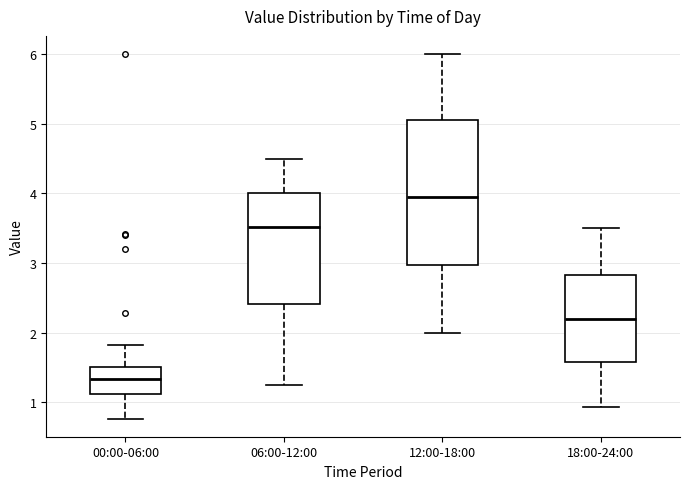

Which box has the lowest median line?

00:00-06:00